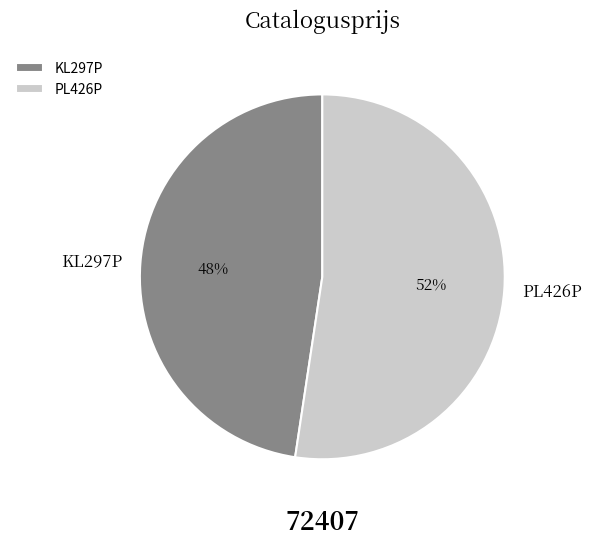

The PL426P slice represents 46% of the pie. True or false?

False